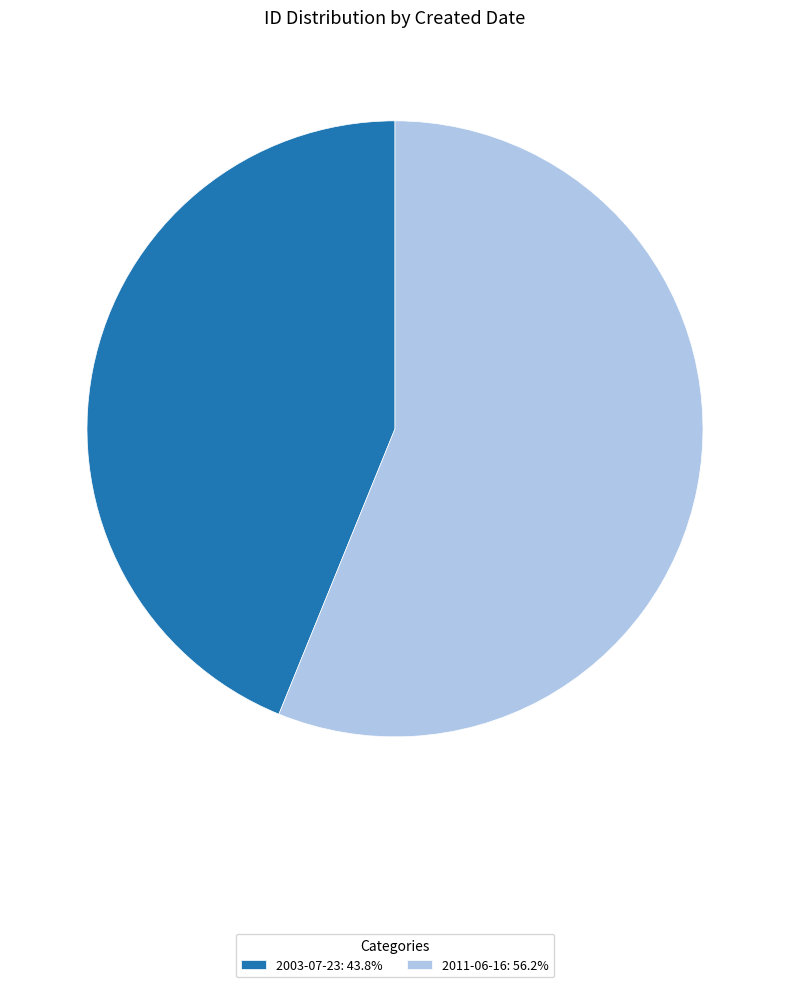

What is the ratio of the value at 2011-06-16 to the value at 2003-07-23?

1.3